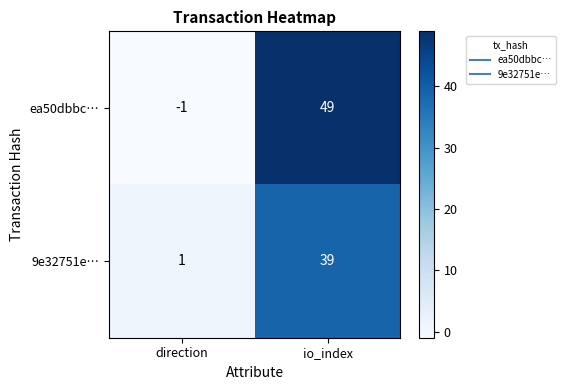

List the series in order of their peak value, lowest first.

9e32751e…, ea50dbbc…